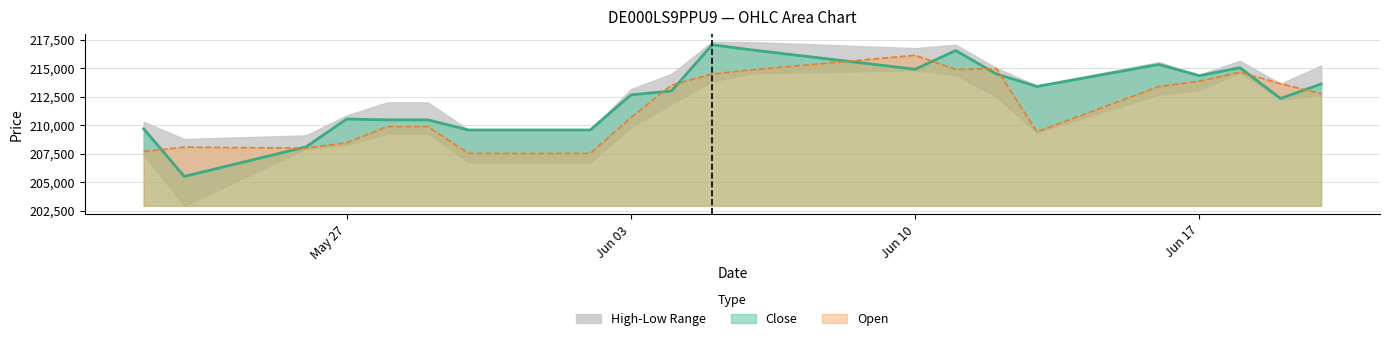

At which label does Close first exceed 212988?

05.06.2025